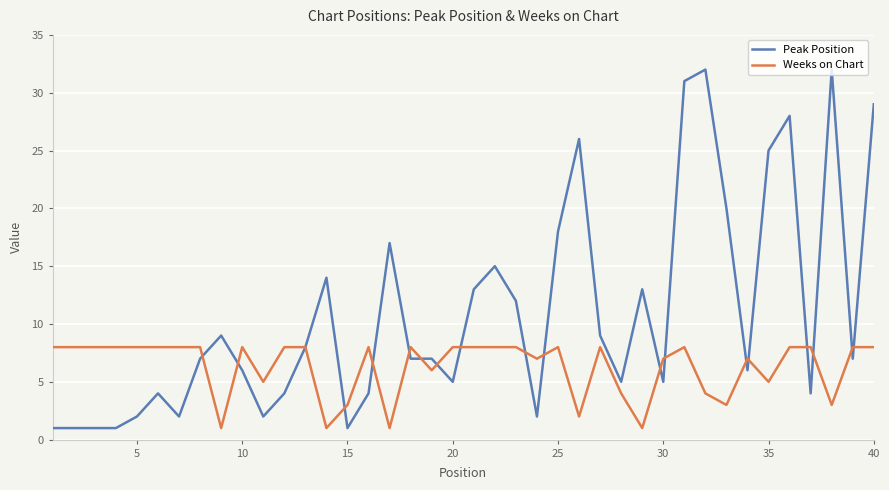

Rank the series by their average value, from lowest to highest.

Weeks on Chart, Peak Position